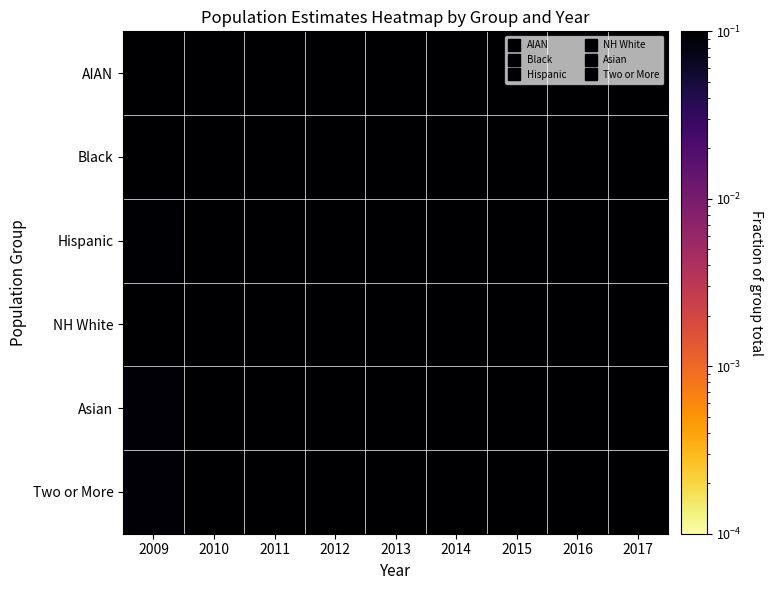

What is the maximum value shown in the chart?

0.1